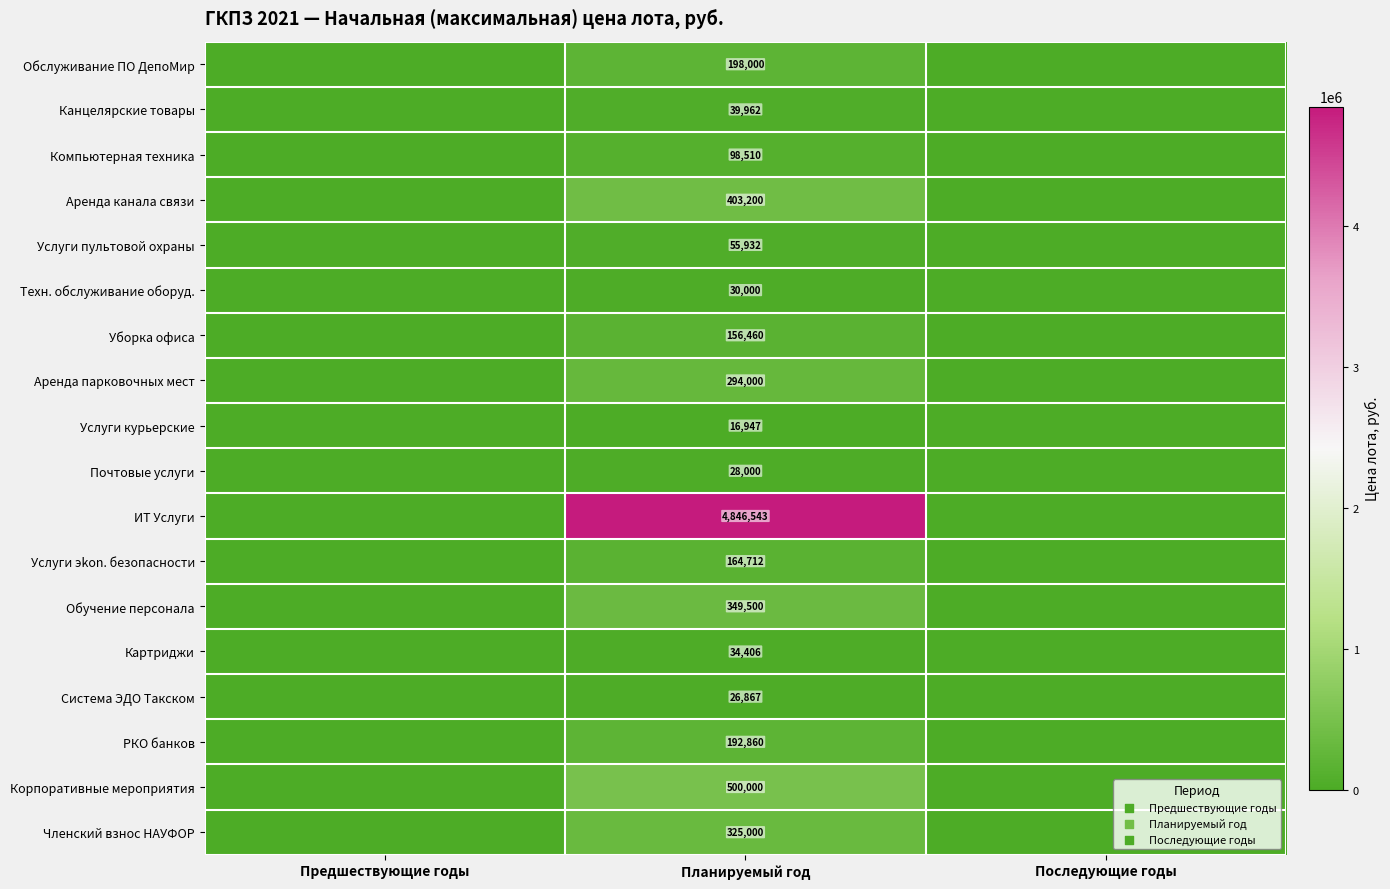

Is the value of Услуги эkon. безопасности at Планируемый год greater than the value of Уборка офиса at Планируемый год?

Yes